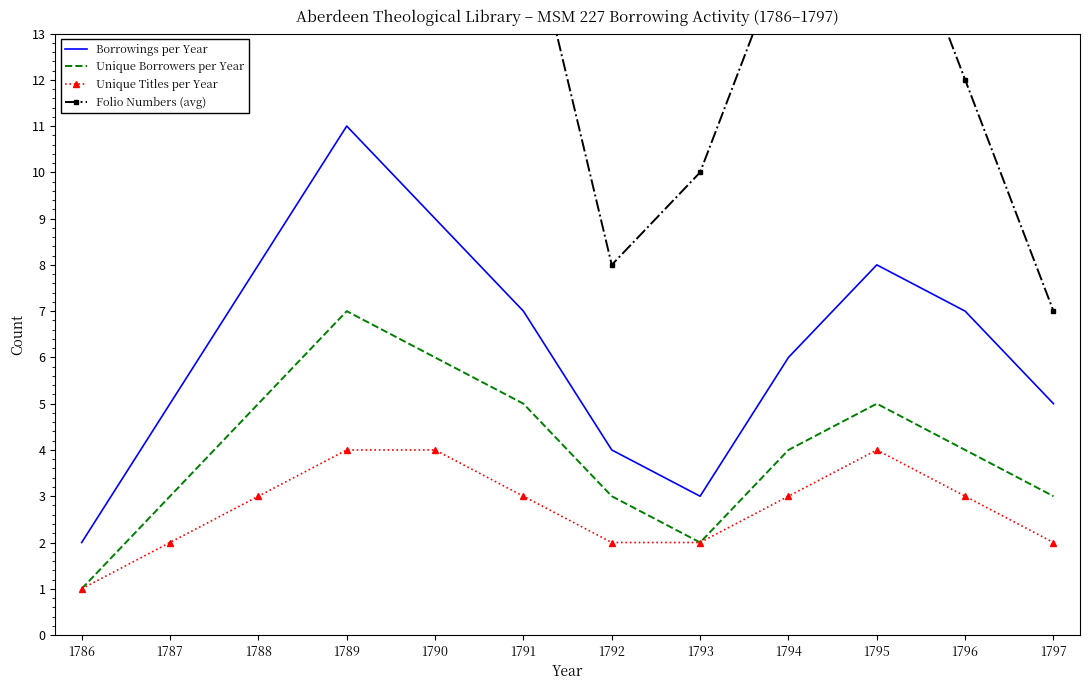

True or false: Unique Titles per Year and Borrowings per Year cross at least once.

False